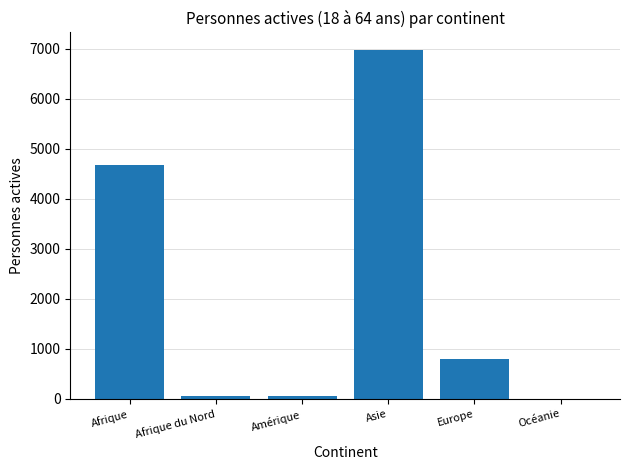

True or false: the data shows 2957 at Océanie.

False